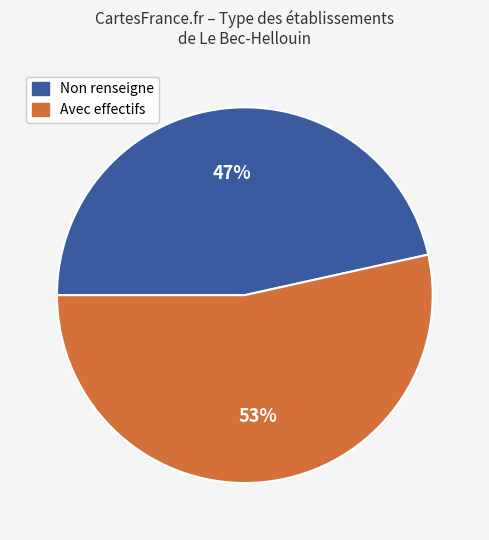

Is it true that Non renseigne is 41% of the pie?

False